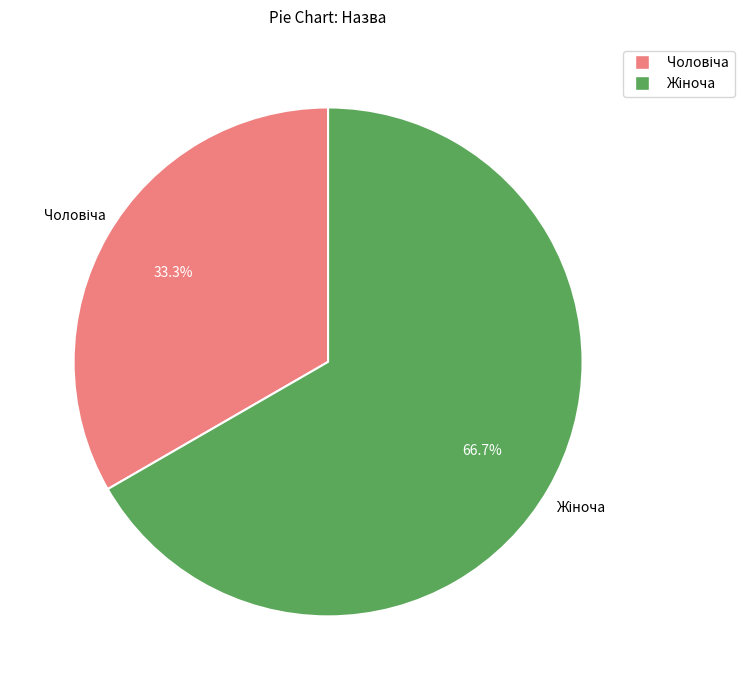

Does any single category account for the majority?

Yes